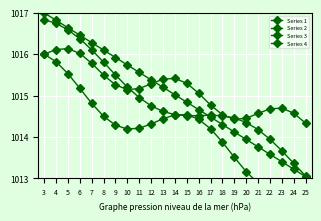

The value of Series 3 at 5 is 1015.5. True or false?

True